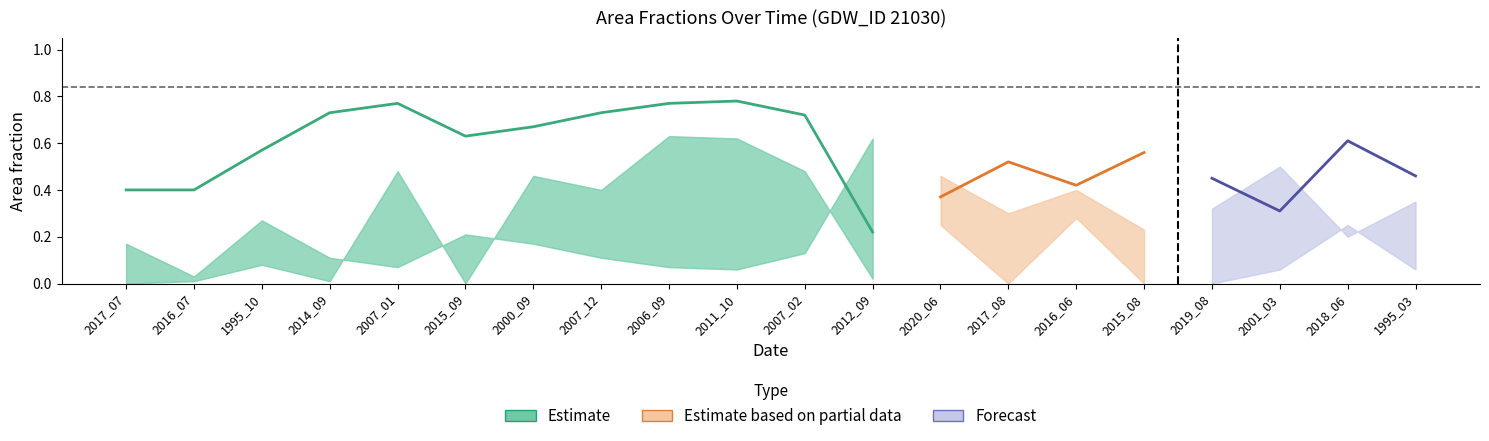

Is the value of origlandArea at 2017_08 greater than the value of origNoDataArea at 2007_12?

No